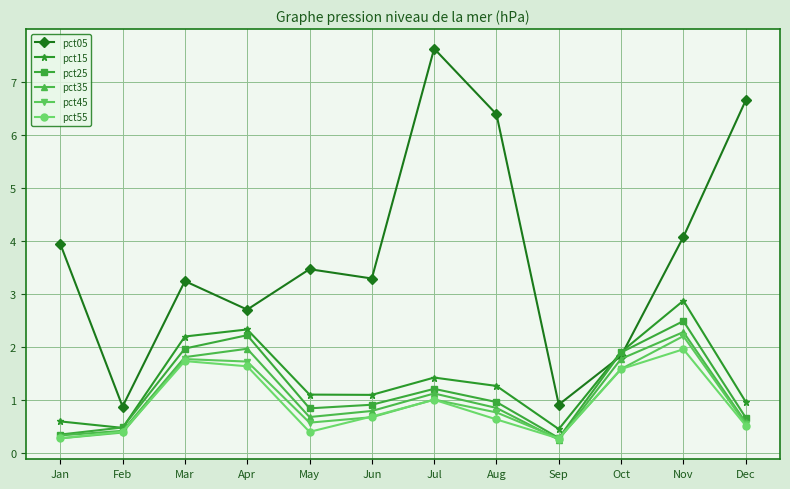

What is the value of the pct35 point at the 9th from the left?

0.3